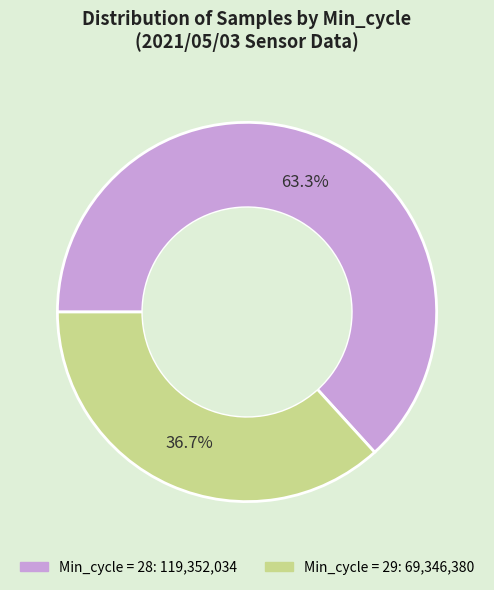

Is there a majority slice in this chart?

Yes